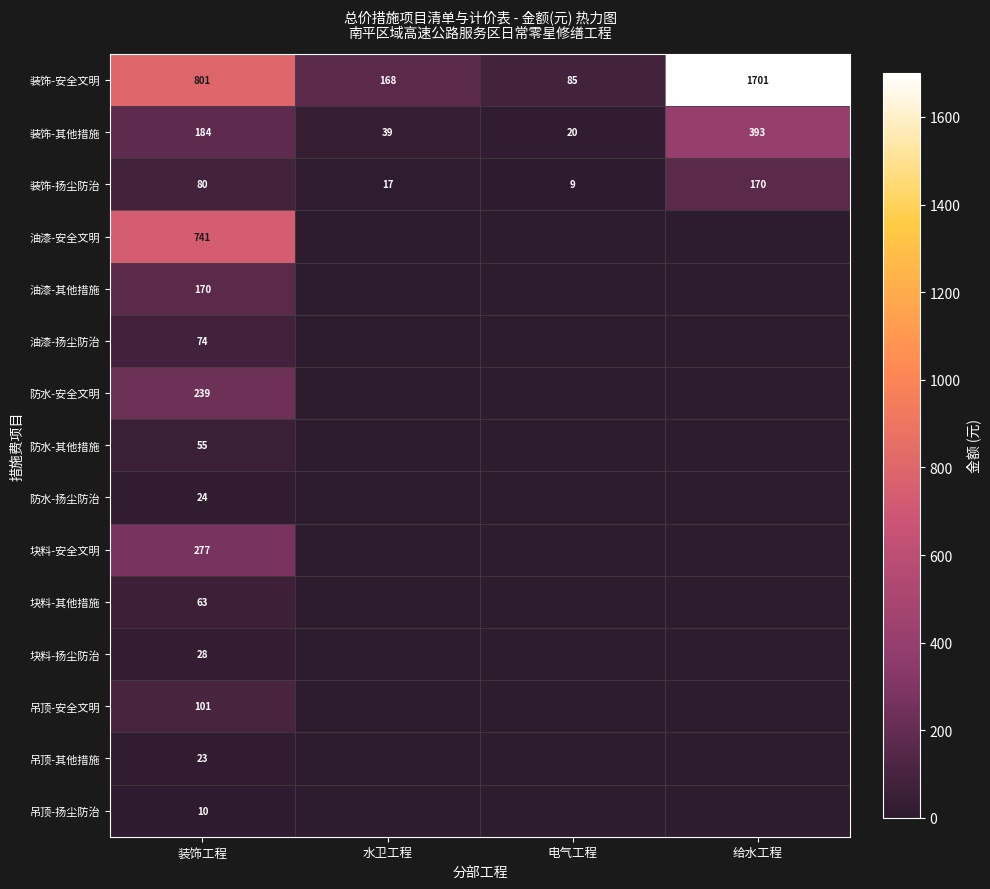

What is the average value of the 装饰-其他措施 series?

159